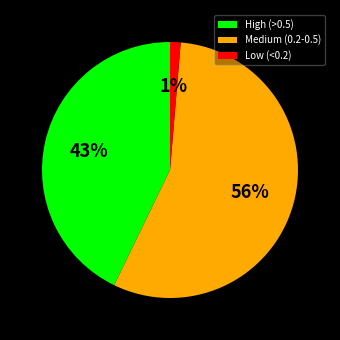

Count the number of slices in the pie.

3